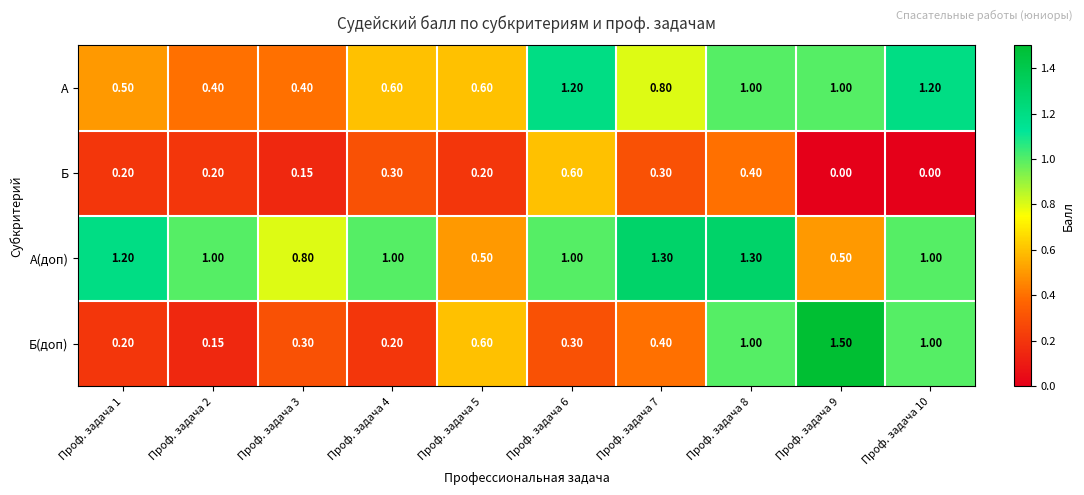

Which series has the largest total across all categories?

А(доп)